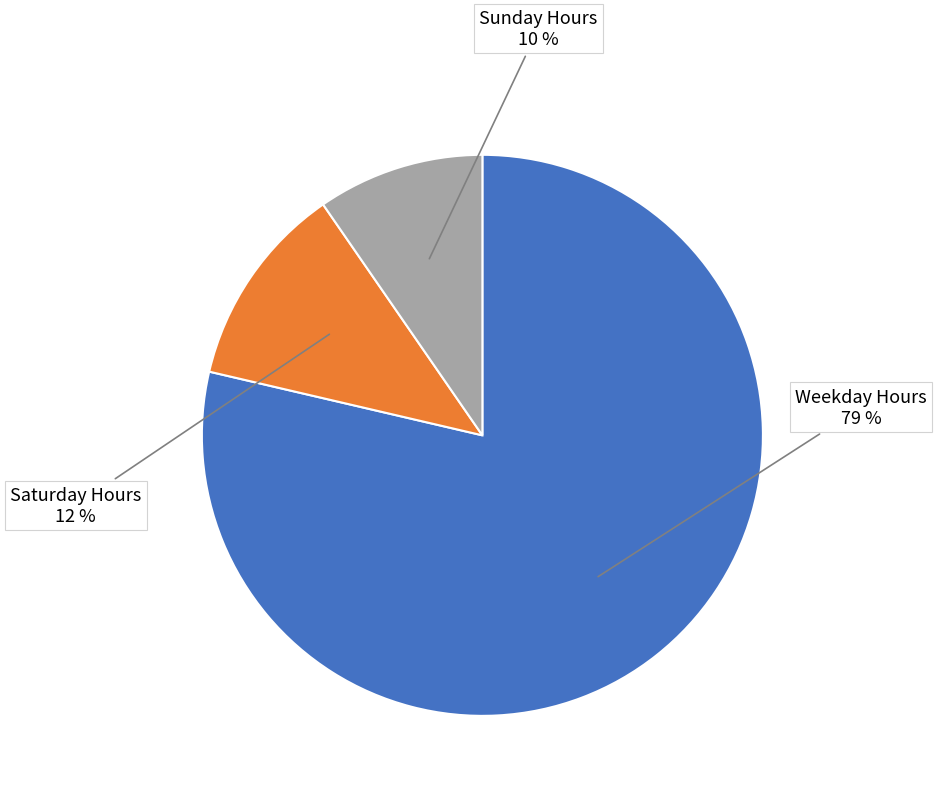

To the nearest percent, what is the average slice percentage?

33%